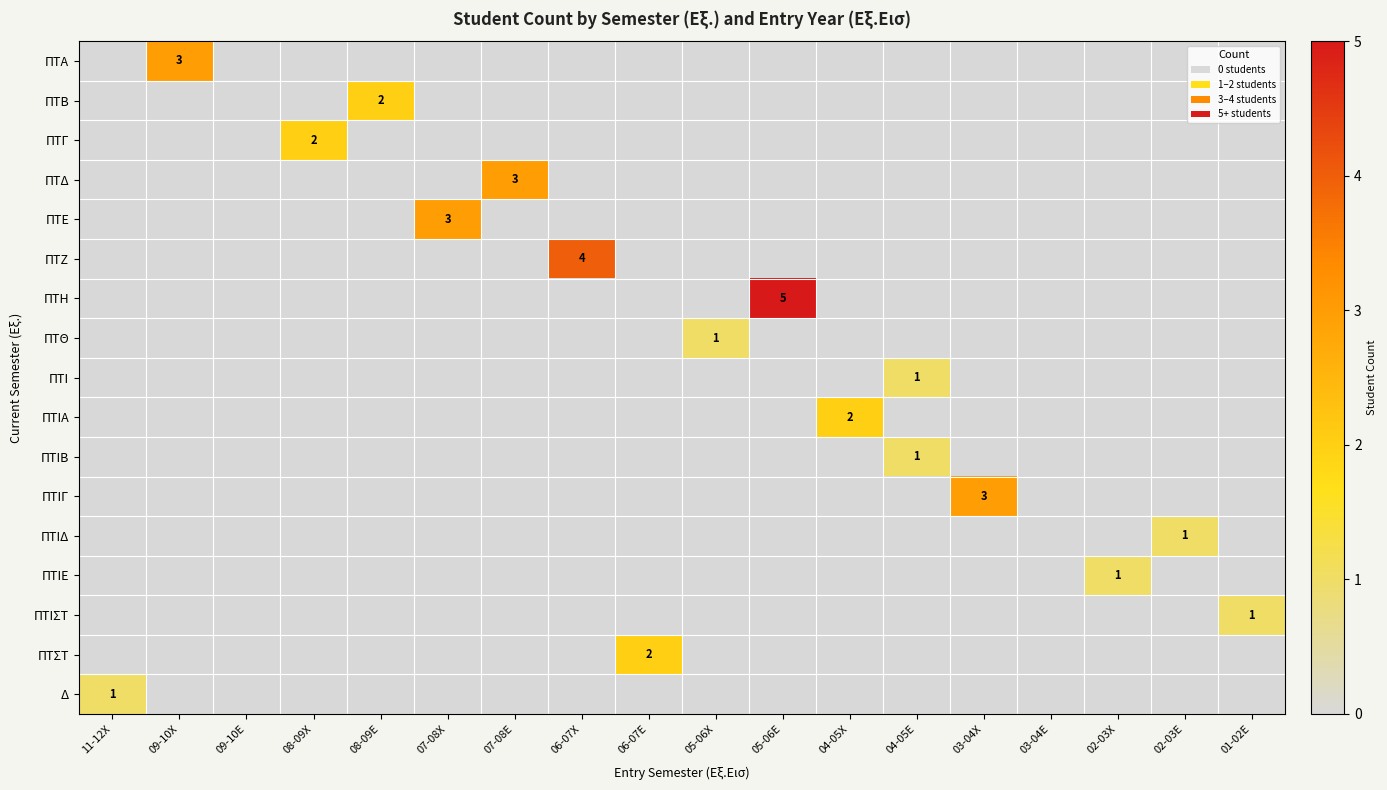

What is the total value across all series at 06-07Χ?

4